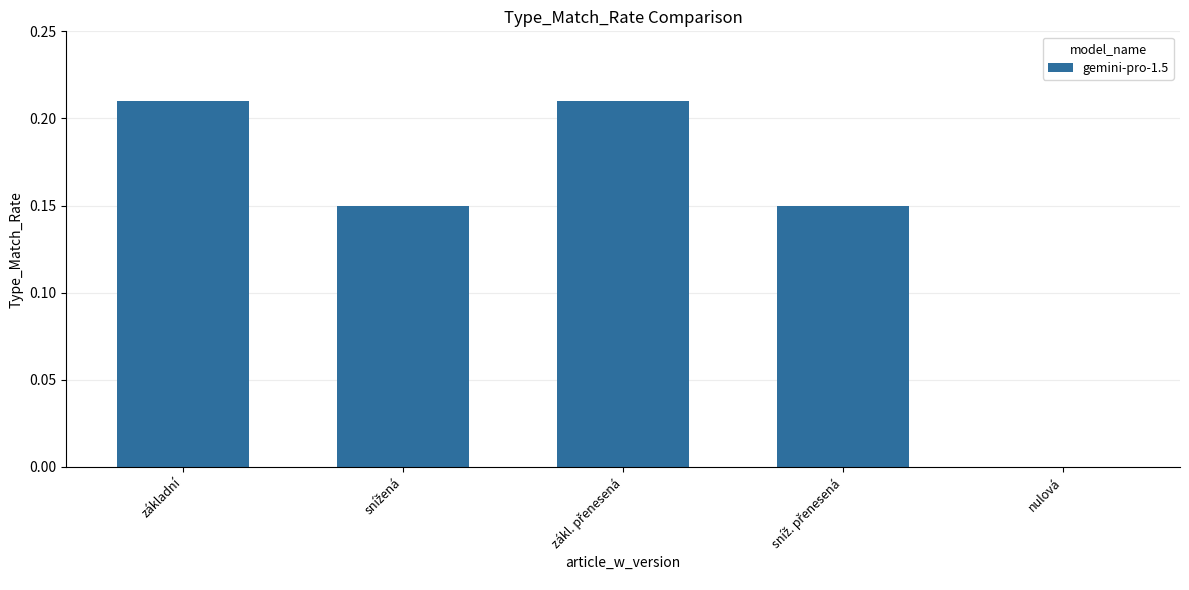

The value at základní is 0.3. True or false?

False